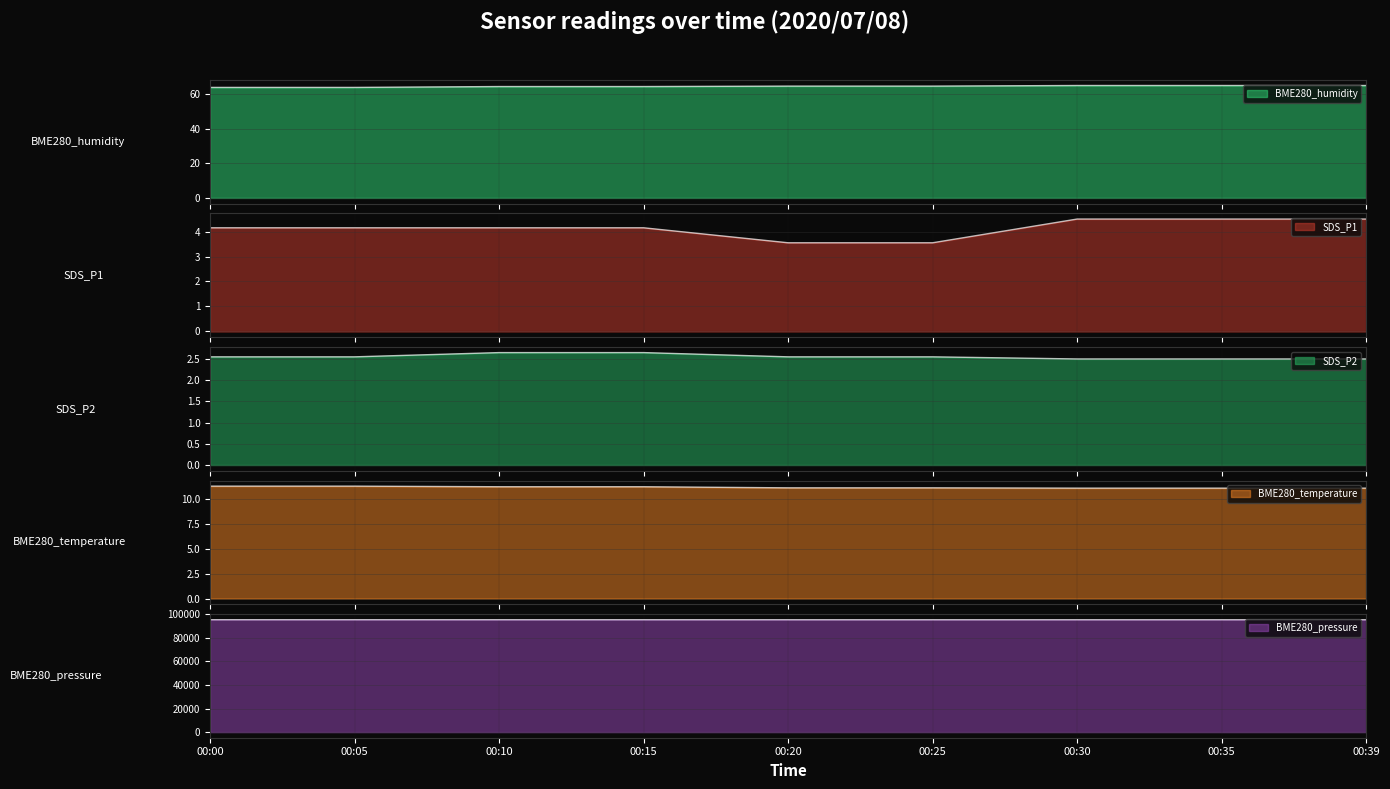

The BME280_pressure series shows 62137.7 at 00:05. True or false?

False